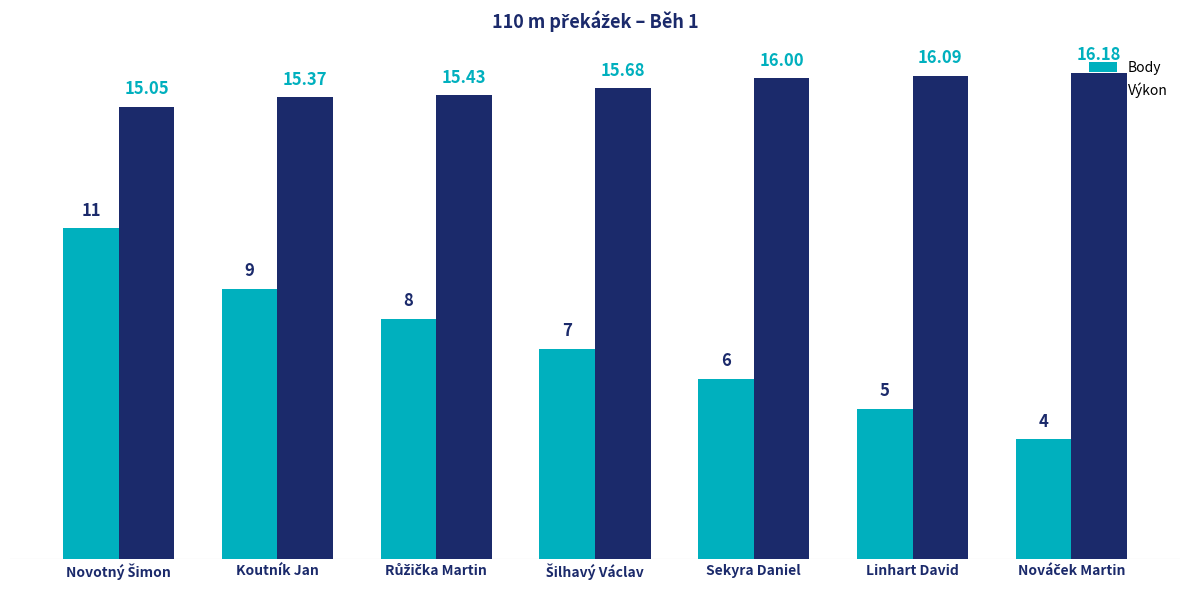

What is the highest value of the Body series?

11.0